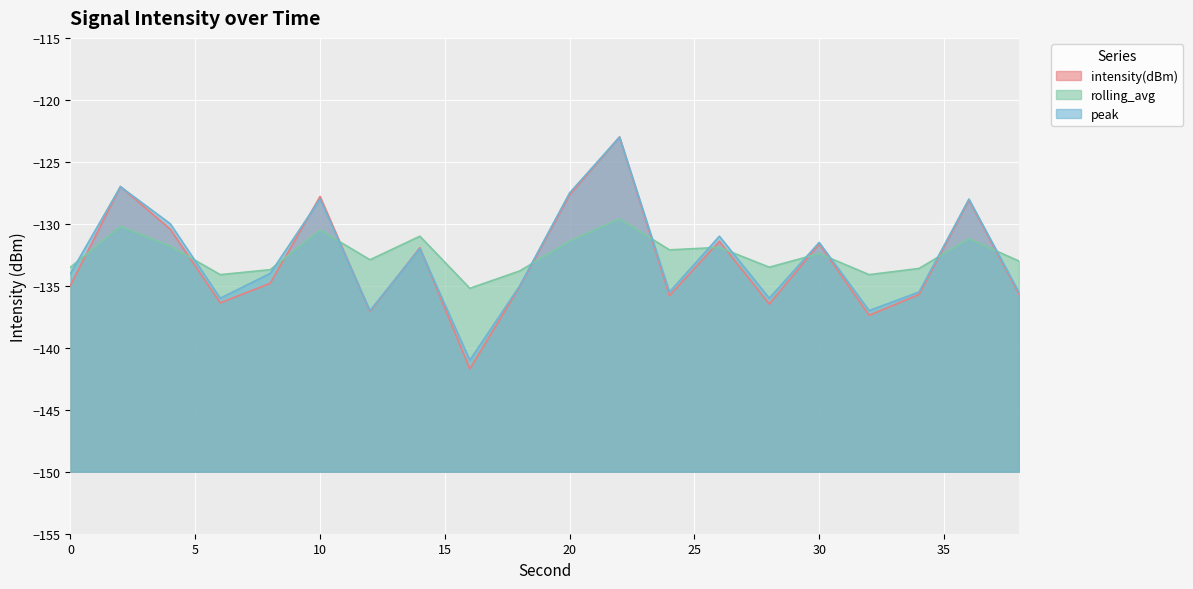

What is the value of the peak point at the 9th from the left?

-141.0